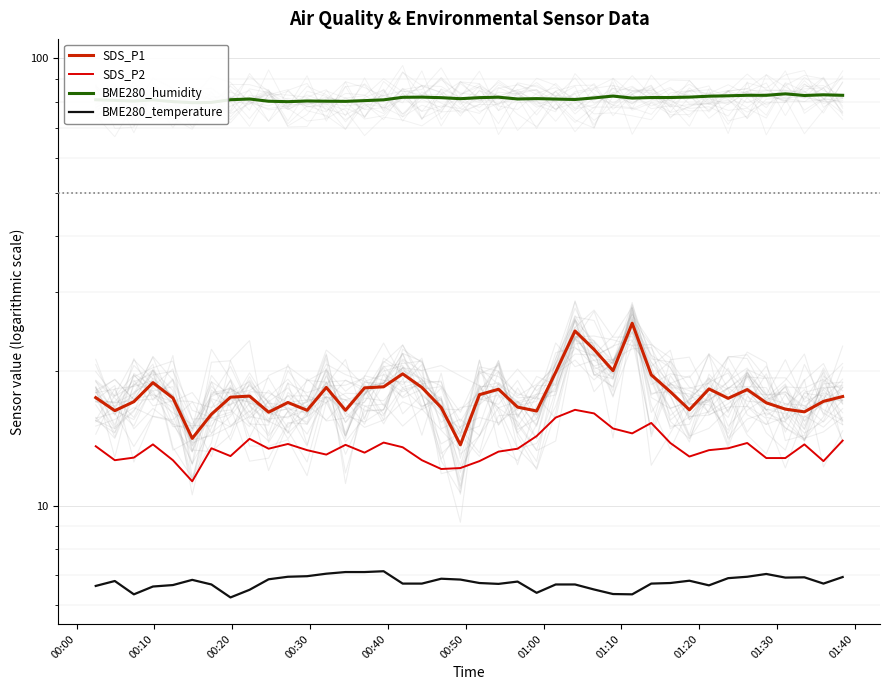

What is the value of the SDS_P1 point at the 35th from the left?

18.2